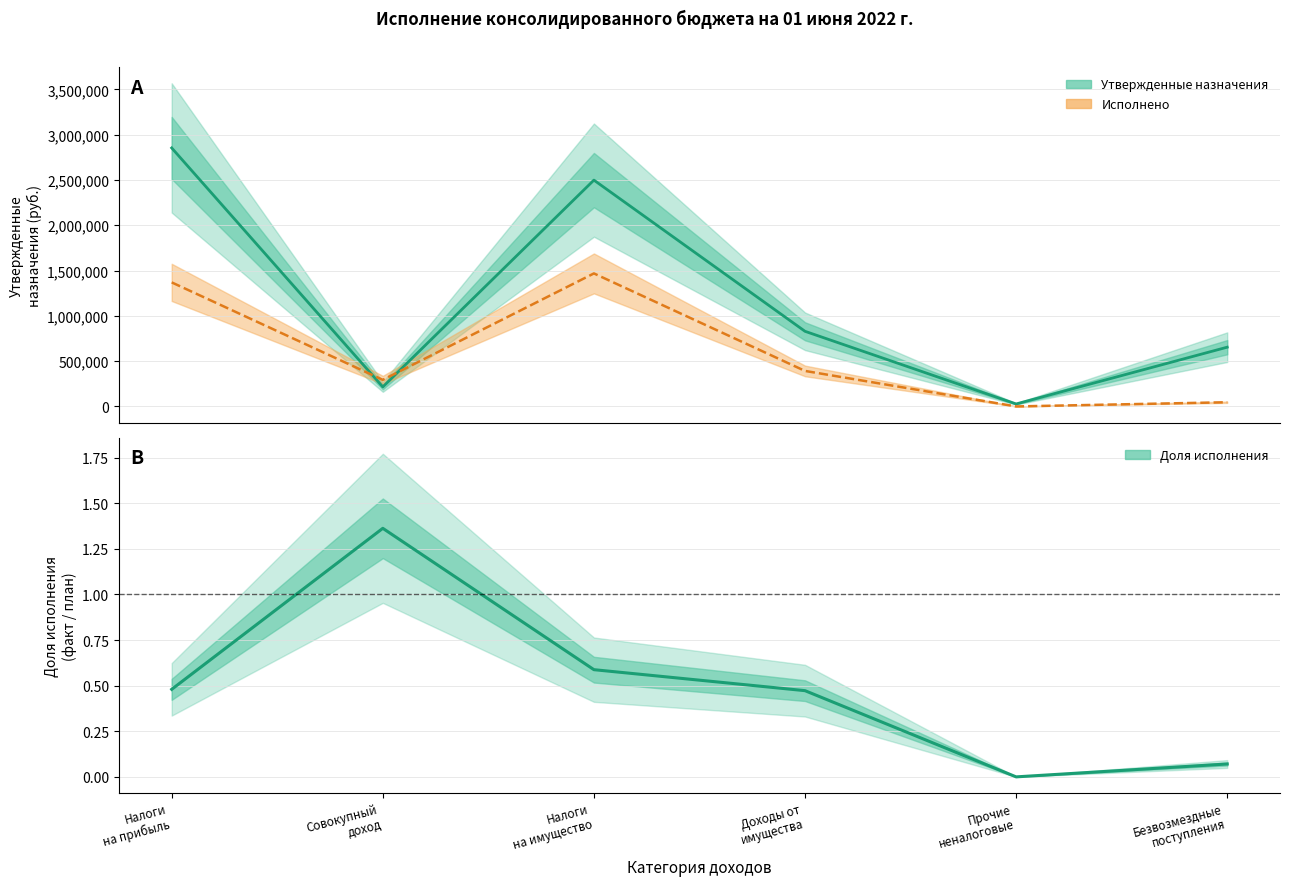

True or false: Утвержденные назначения (центр) has a value of 2498131.0 at Налоги
на имущество.

True